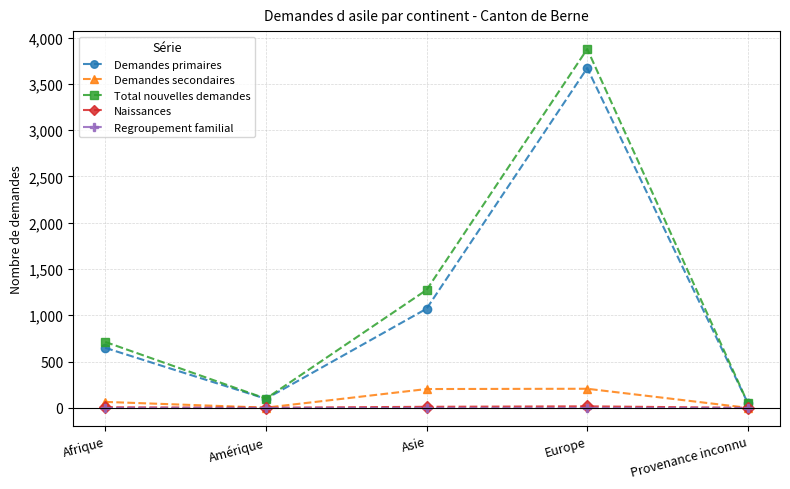

Between Europe and Provenance inconnu, which series saw the biggest shift?

Total nouvelles demandes